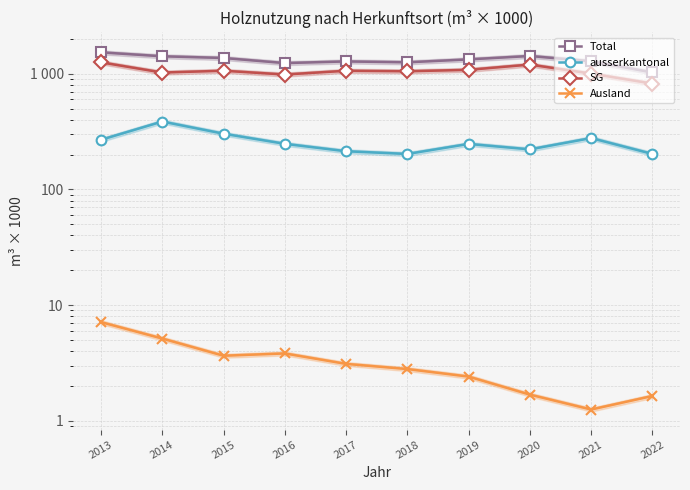

List the series in order of their overall mean, highest first.

Total, SG, ausserkantonal, Ausland